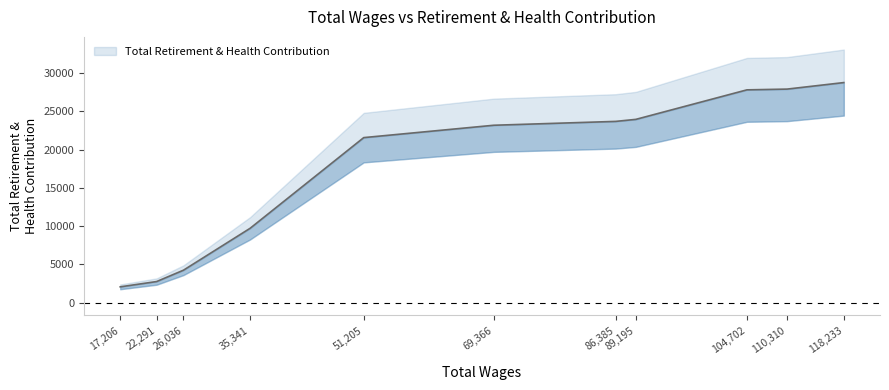

How many lines are shown in the chart?

1